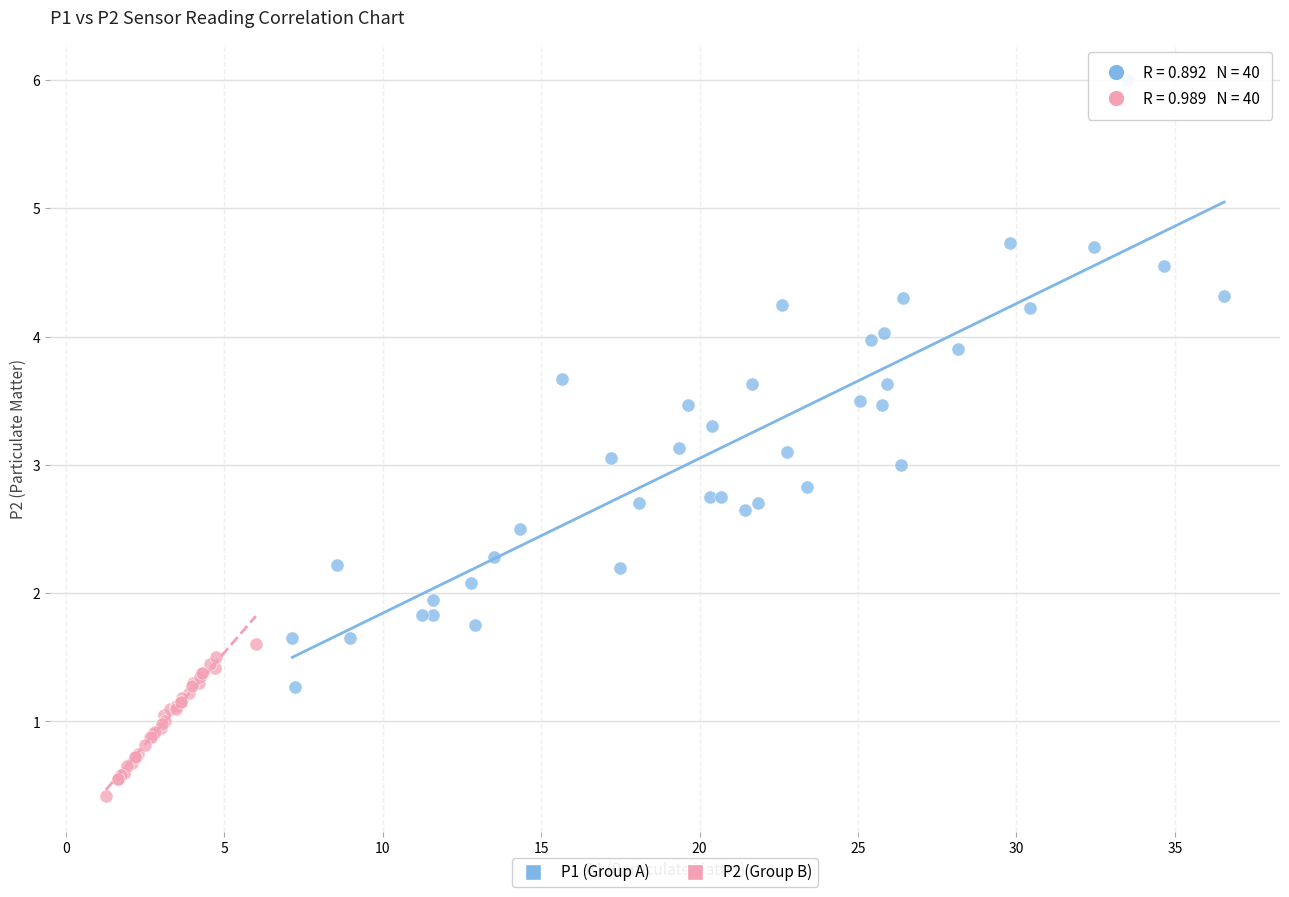

Which series has the largest Y range (max minus min)?

P1 (Group A)